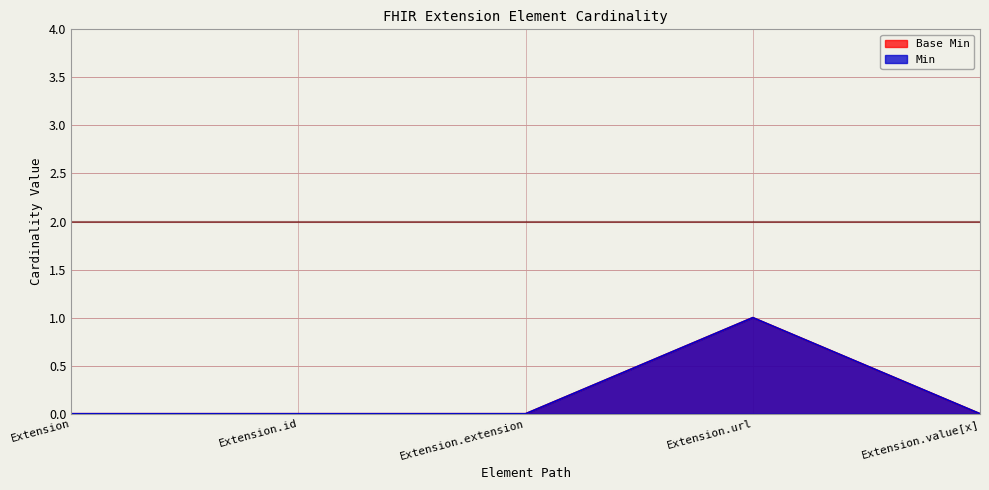

At which label is Base Min closest to 0?

Extension